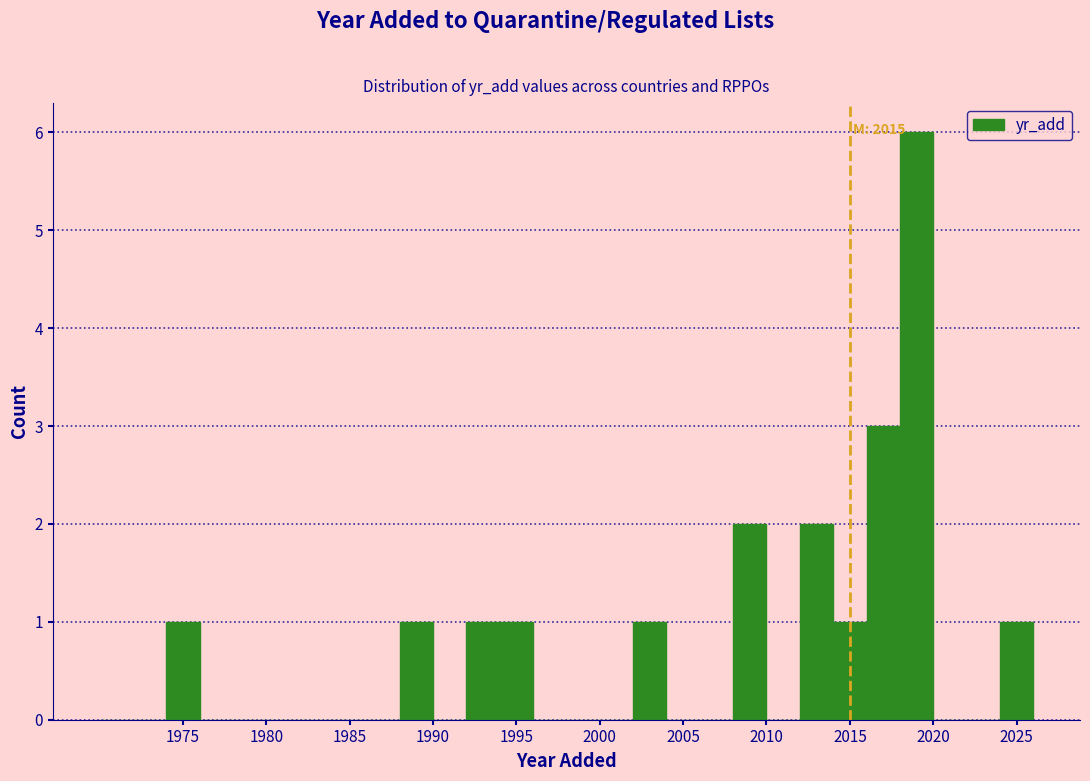

Over which range of the x-axis is the bar tallest?

2018 to 2020